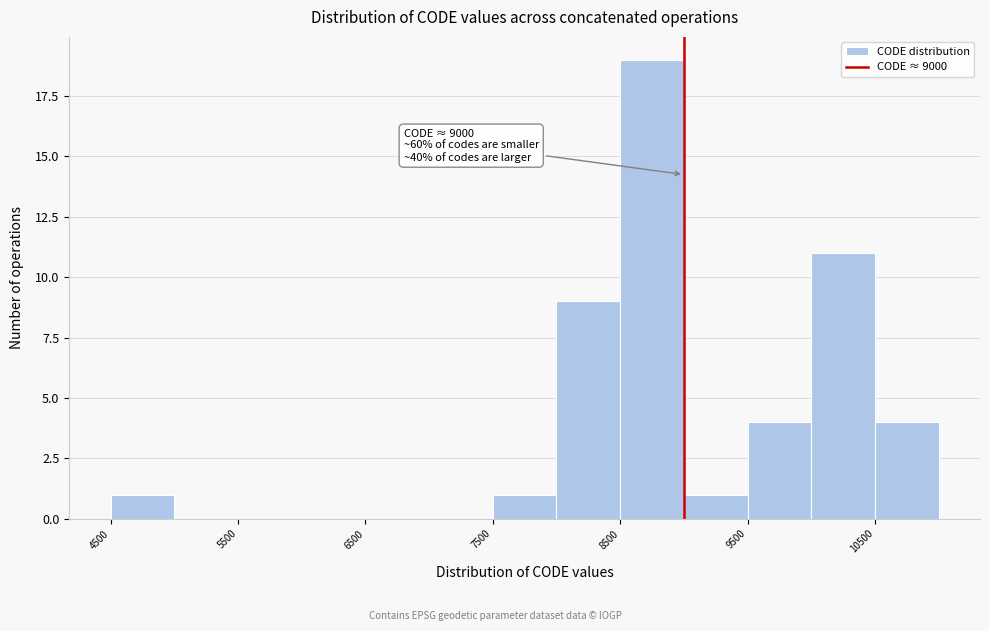

Over which range of the x-axis is the bar tallest?

8500 to 9000